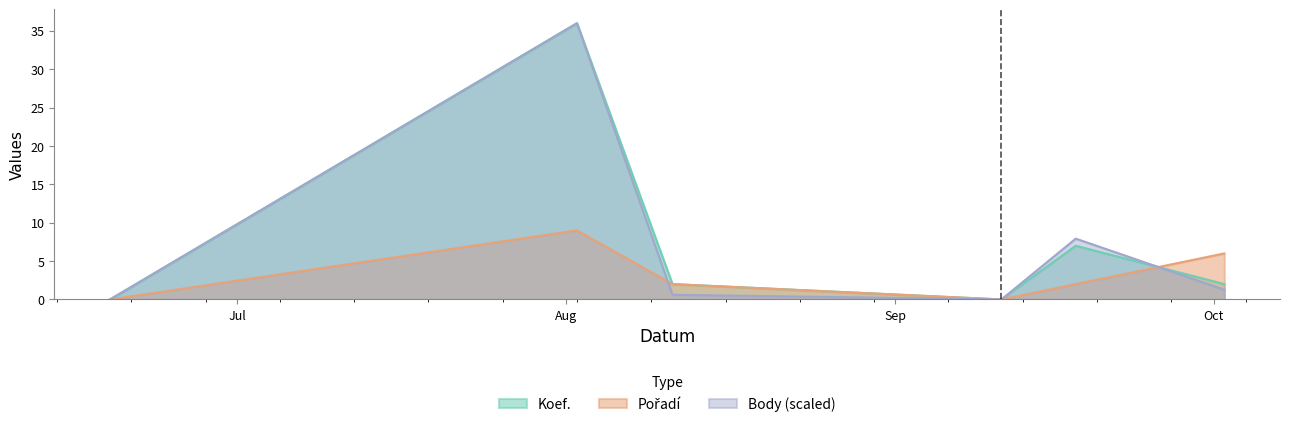

At how many categories does at least one series exceed 15?

1